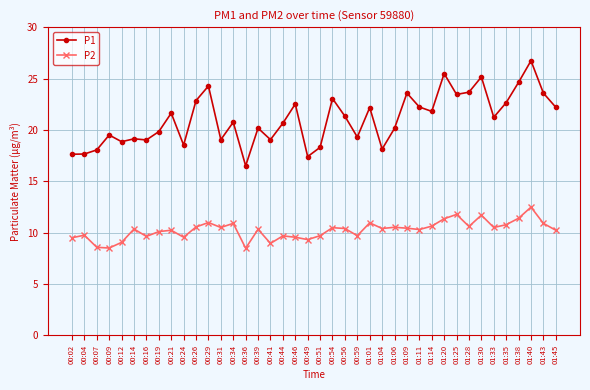

List the series in order of their overall mean, highest first.

P1, P2